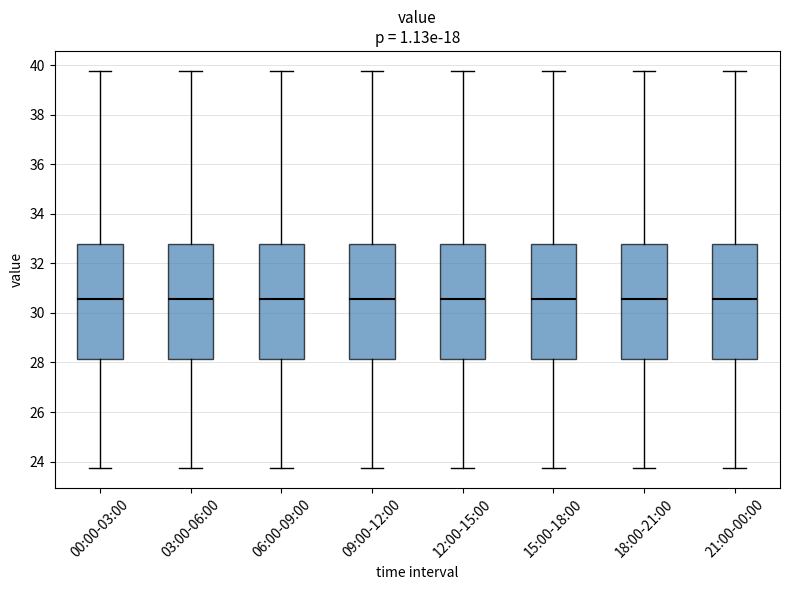

Reading left to right, read every box against the y-axis: the position of its median line, the range the box covers, and the ends of its whiskers. The values are not printed on the chart, so give them approximately, as read against the axis.

00:00-03:00: median 30.6, box 28.2 to 32.8, whiskers 23.8 to 39.8
03:00-06:00: median 30.6, box 28.2 to 32.8, whiskers 23.8 to 39.8
06:00-09:00: median 30.6, box 28.2 to 32.8, whiskers 23.8 to 39.8
09:00-12:00: median 30.6, box 28.2 to 32.8, whiskers 23.8 to 39.8
12:00-15:00: median 30.6, box 28.2 to 32.8, whiskers 23.8 to 39.8
15:00-18:00: median 30.6, box 28.2 to 32.8, whiskers 23.8 to 39.8
18:00-21:00: median 30.6, box 28.2 to 32.8, whiskers 23.8 to 39.8
21:00-00:00: median 30.6, box 28.2 to 32.8, whiskers 23.8 to 39.8